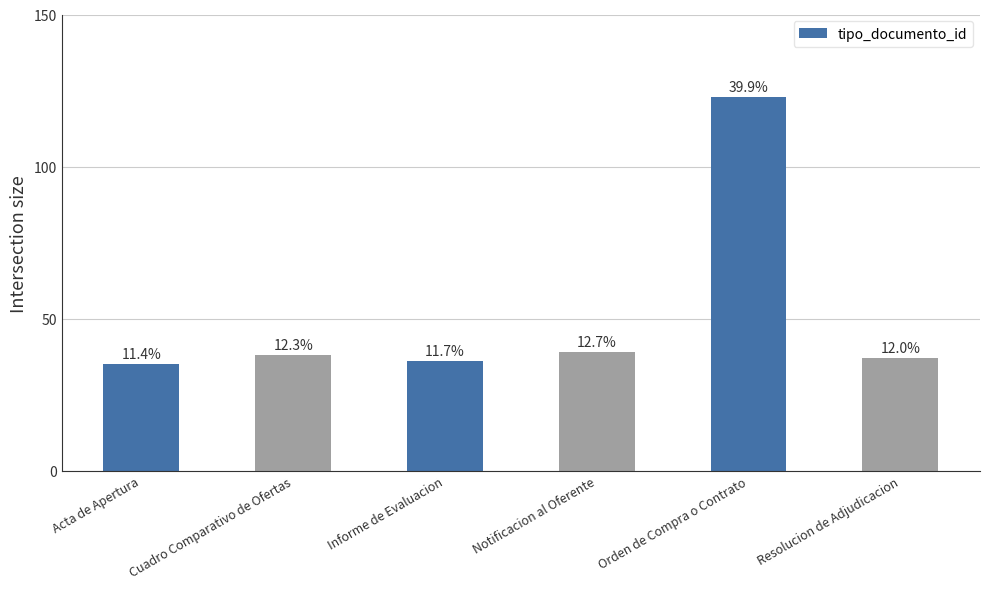

Are the bars horizontal?

No